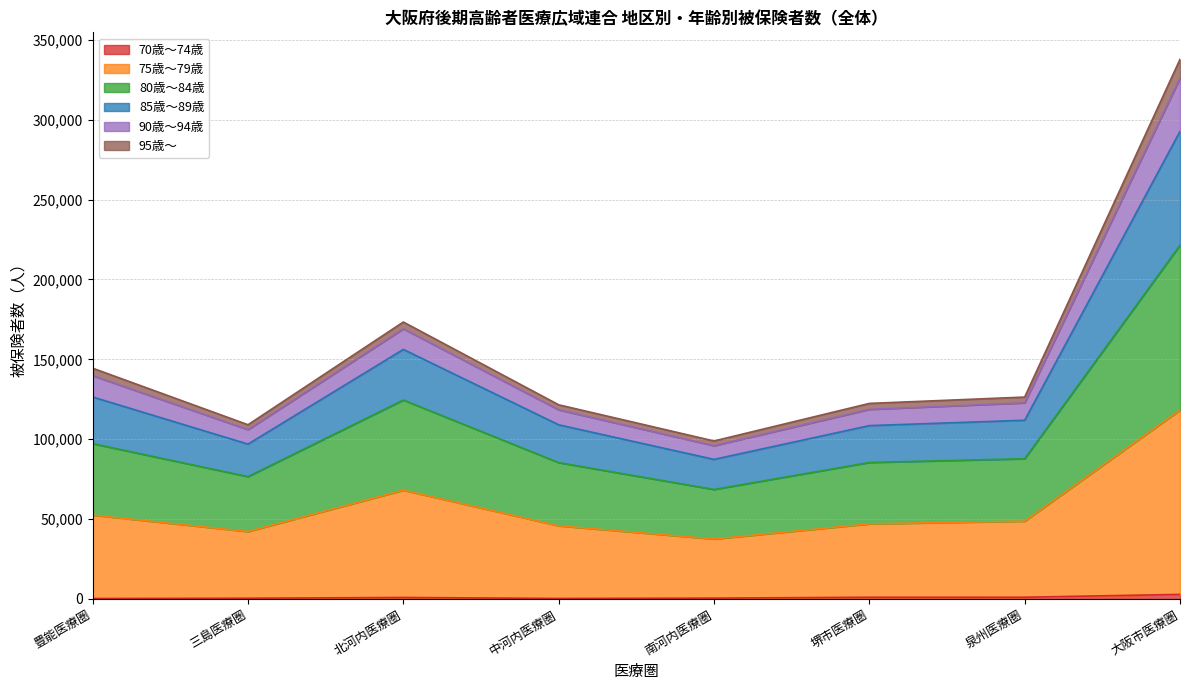

At which category is the sum across all series the highest?

大阪市医療圏